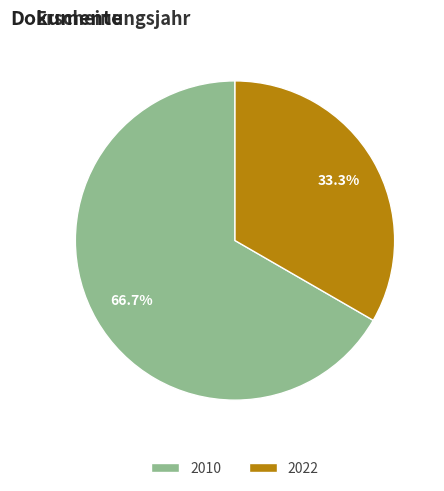

What is the largest slice in the pie chart?

2010